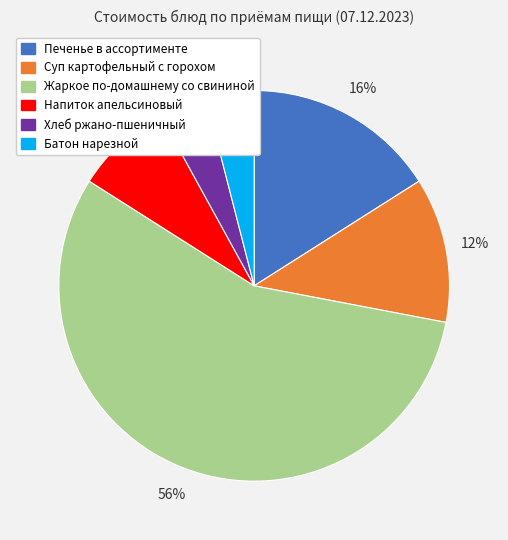

To the nearest percent, what percentage of the pie is Напиток апельсиновый?

8%